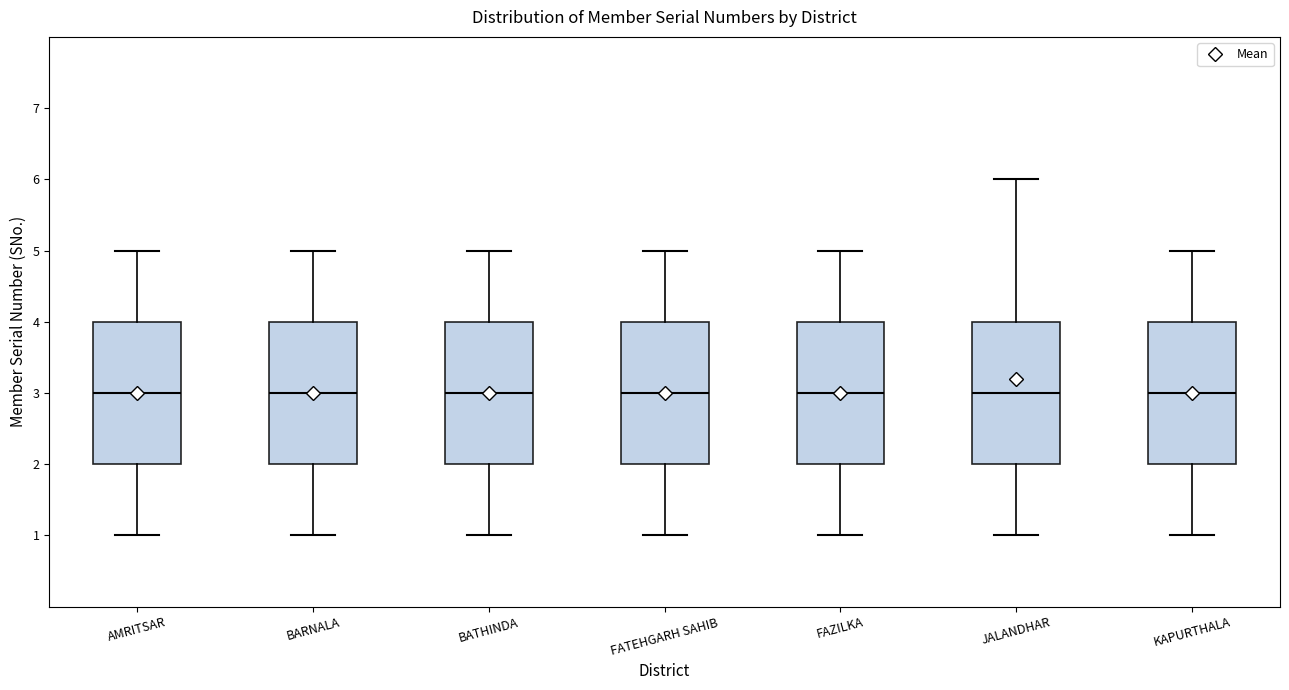

Reading left to right, transcribe this box plot: for each box, give where its median line is, the range the box spans, and where its two whiskers end, as read against the y-axis. The values are not printed on the chart, so give them approximately, as read against the axis.

AMRITSAR: median 3, box 2 to 4, whiskers 1 to 5
BARNALA: median 3, box 2 to 4, whiskers 1 to 5
BATHINDA: median 3, box 2 to 4, whiskers 1 to 5
FATEHGARH SAHIB: median 3, box 2 to 4, whiskers 1 to 5
FAZILKA: median 3, box 2 to 4, whiskers 1 to 5
JALANDHAR: median 3, box 2 to 4, whiskers 1 to 6
KAPURTHALA: median 3, box 2 to 4, whiskers 1 to 5